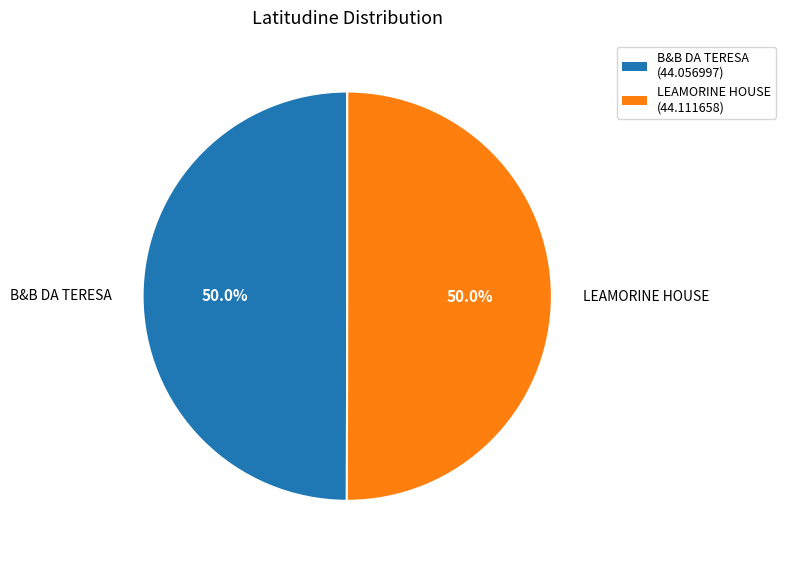

What percentage do B&B DA TERESA and LEAMORINE HOUSE together represent?

100.0%